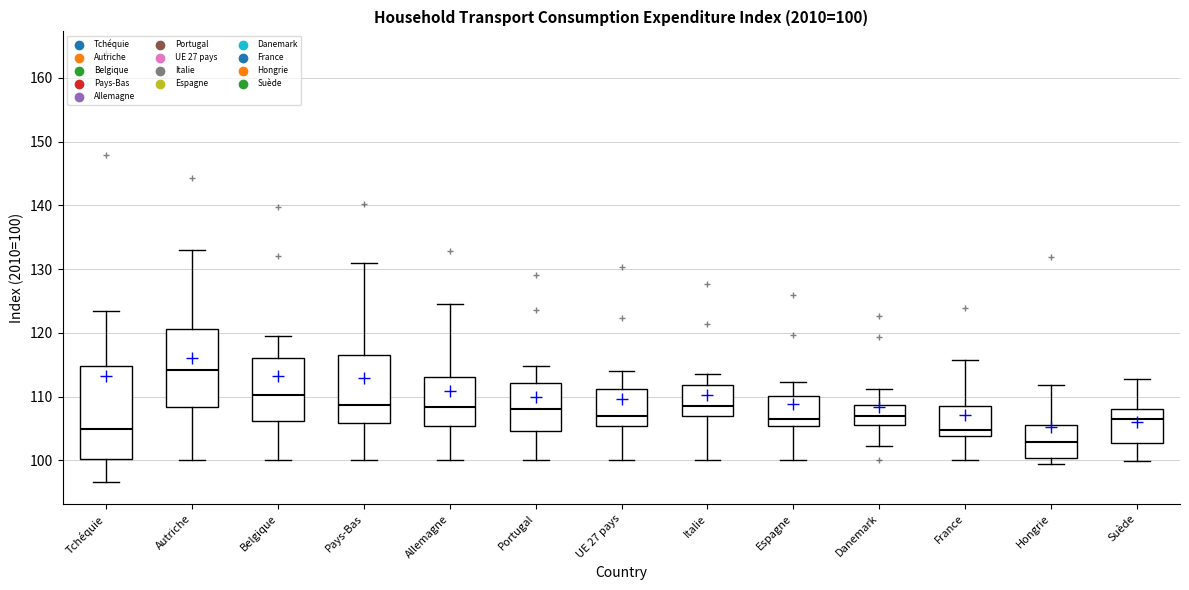

Which box has the lowest median line?

Hongrie